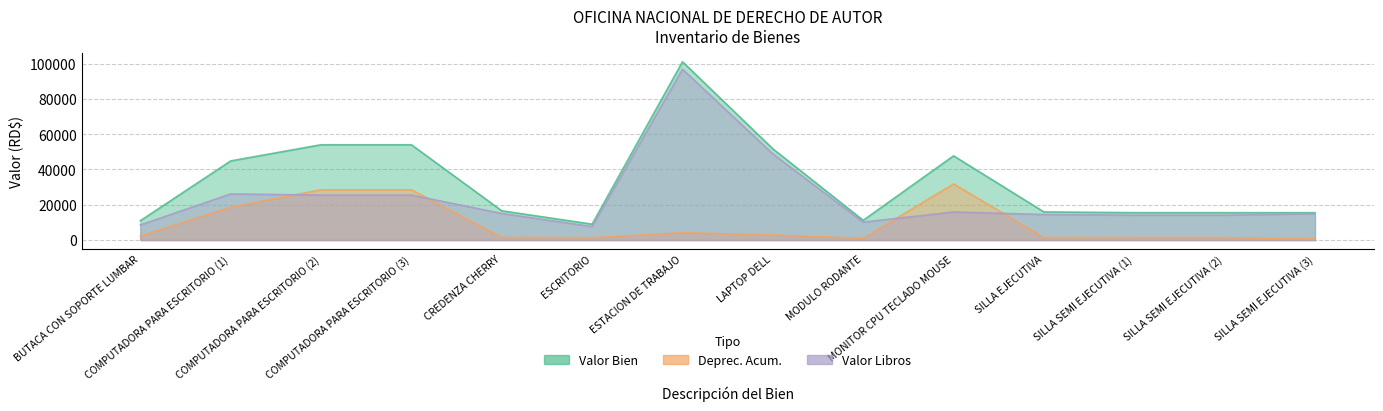

How many times do Valor Libros and Deprec. Acum. cross each other?

4